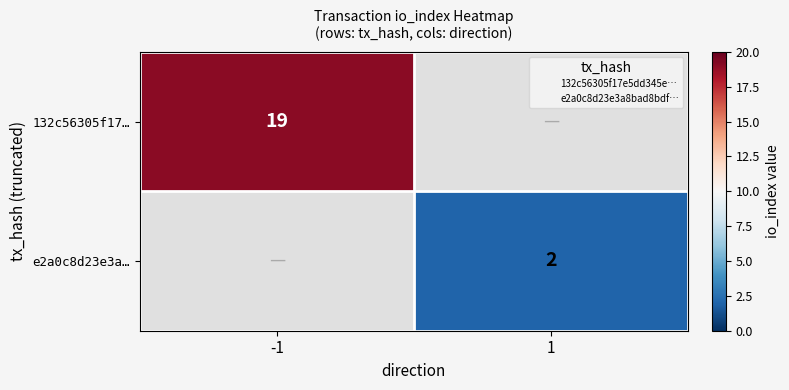

True or false: e2a0c8d23e3a… has a value of 0.4 at 1.

False